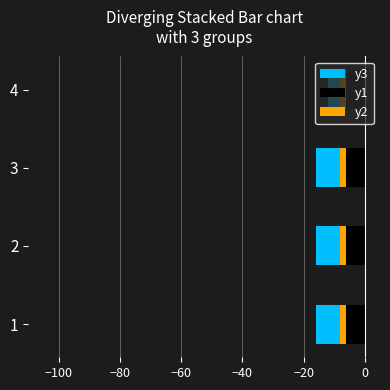

How many categories are shown in the chart?

4